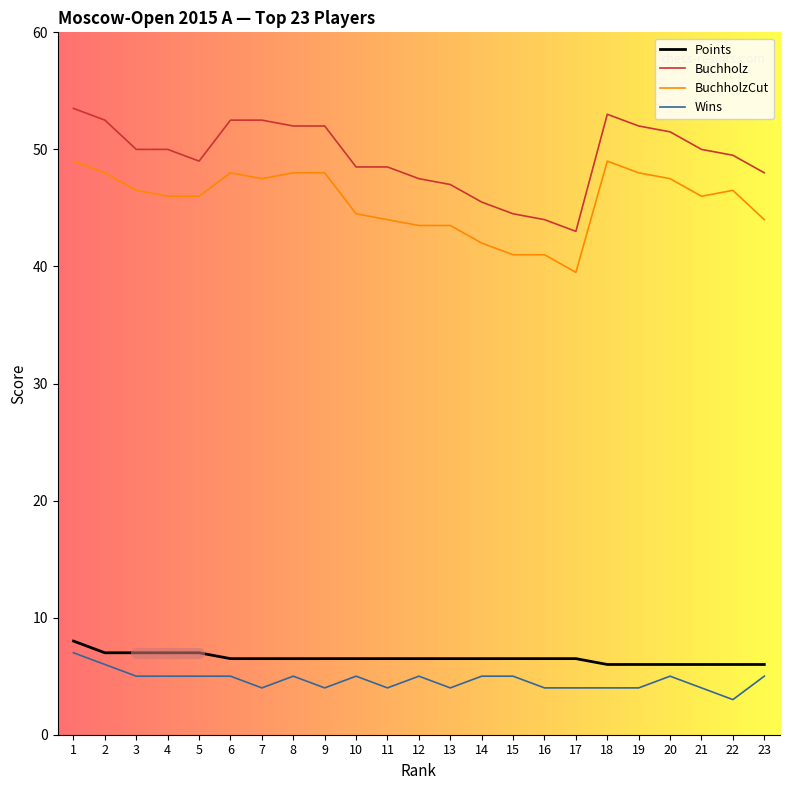

Which series has the largest total across all categories?

Buchholz